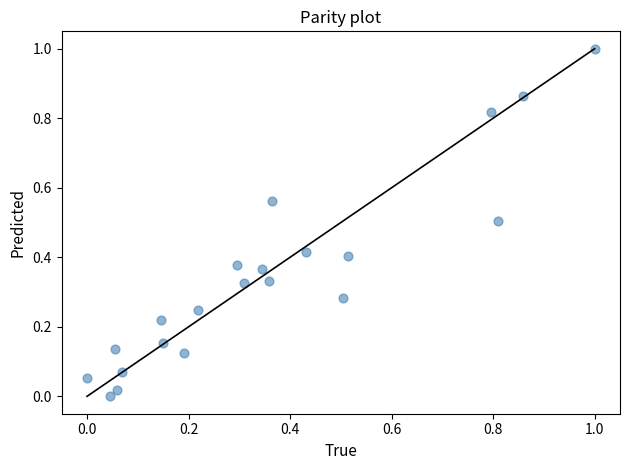

What is the range of X values (max minus min)?

1.0